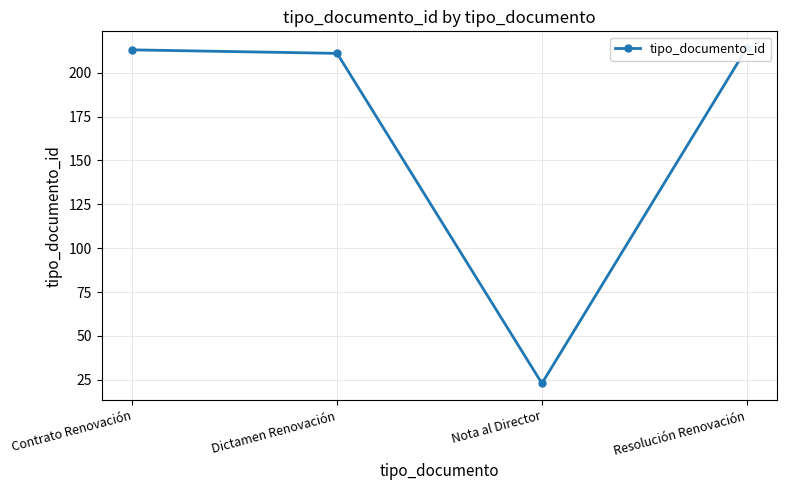

At which category does the chart reach its minimum across all series?

Nota al Director